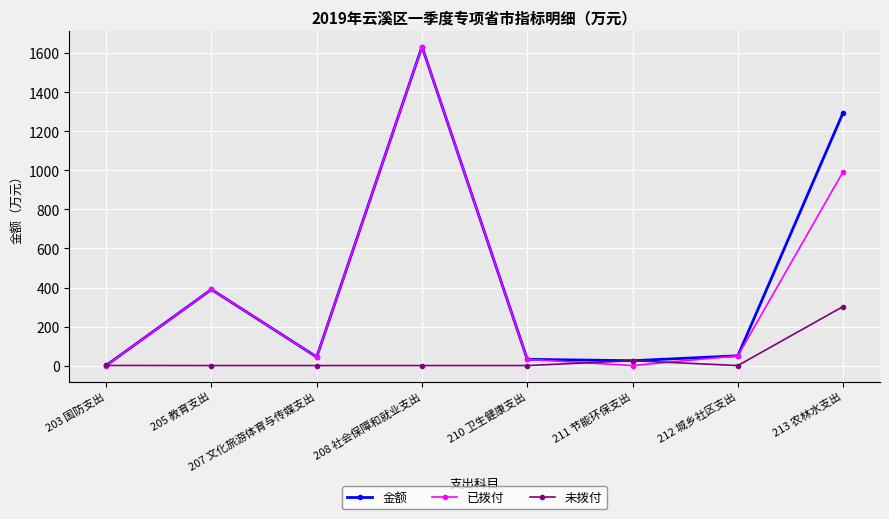

Where is the first local maximum for 金额?

205 教育支出